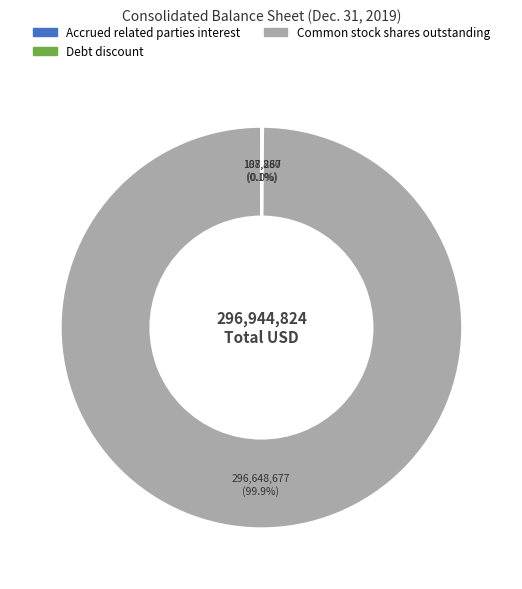

Is there any slice that represents more than half of the pie?

Yes